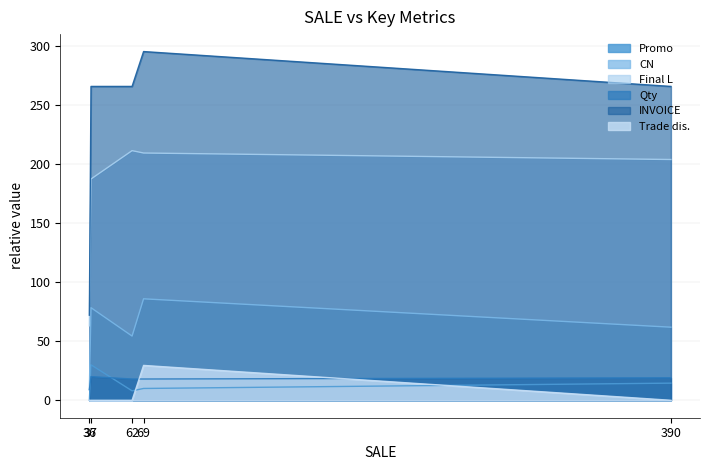

What is the value of the CN point at the 2nd from the left?

85.8